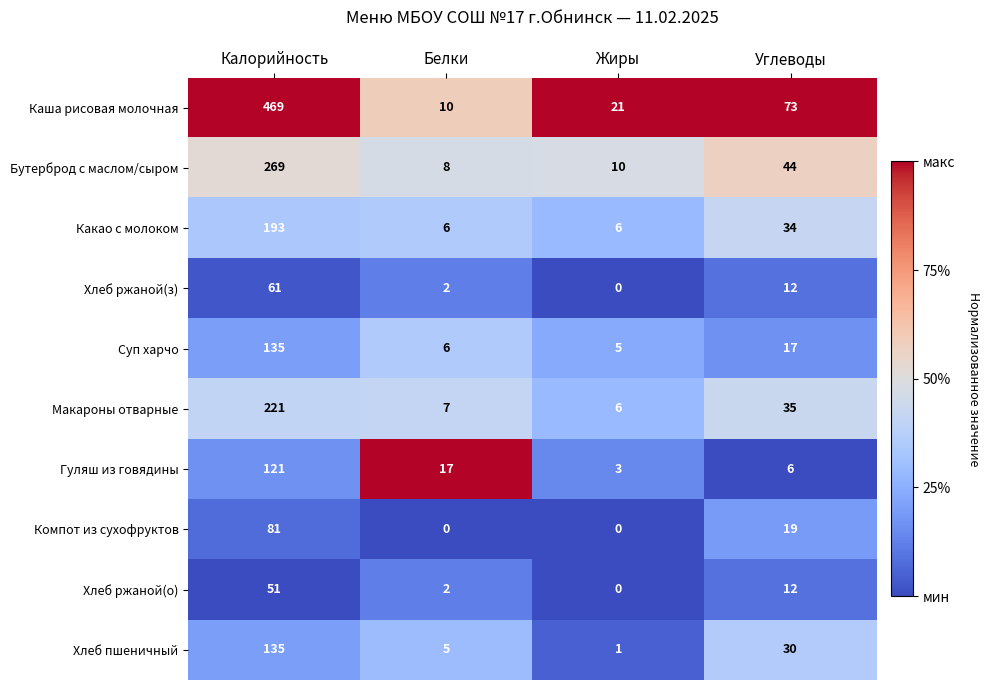

Is it true that Макароны отварные equals 288 at Калорийность?

False